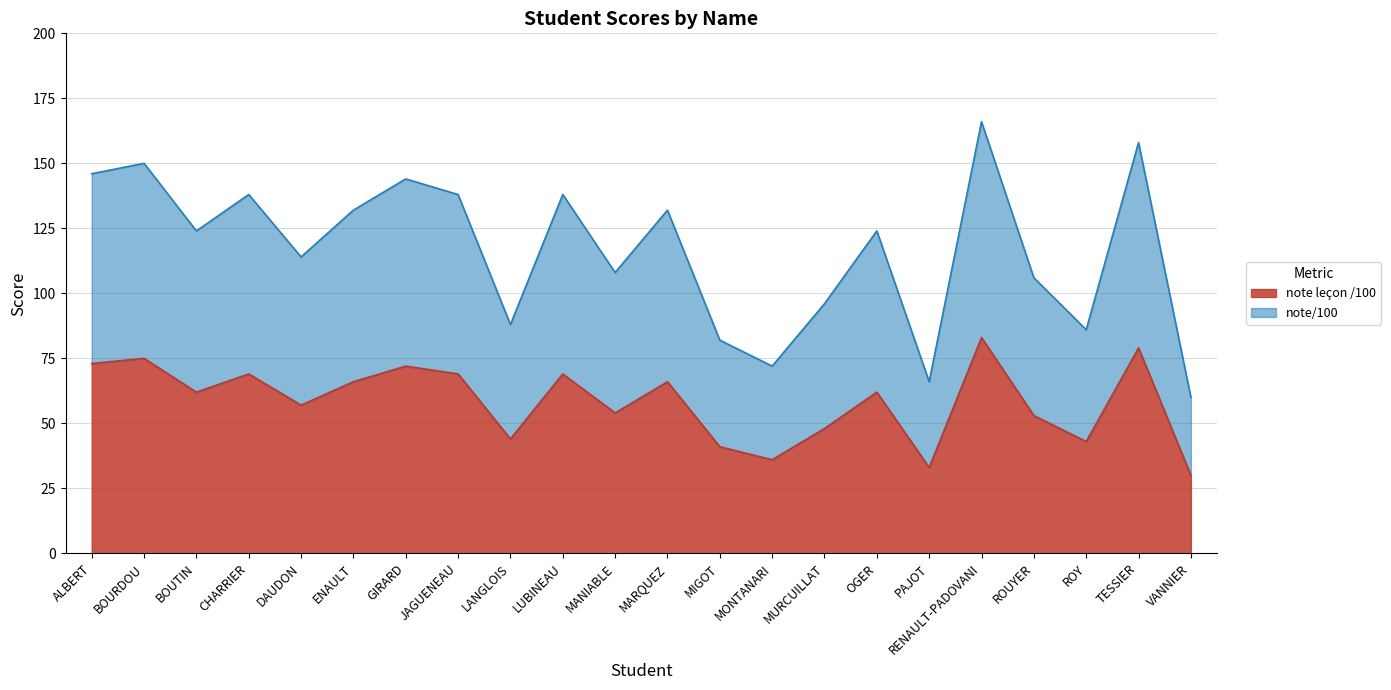

What is the average value of the note leçon /100 series?

58